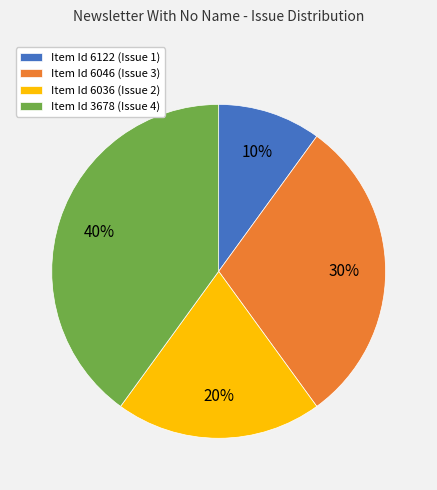

What is the smallest slice in the pie chart?

Item Id 6122 (Issue 1)